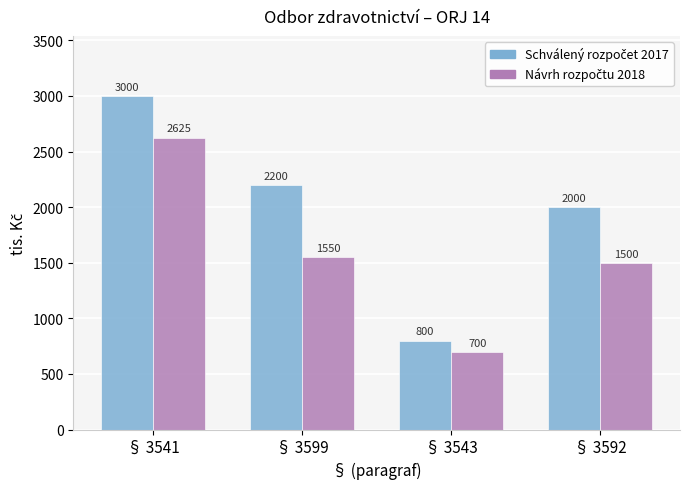

What is the total value across all series at § 3599?

3750